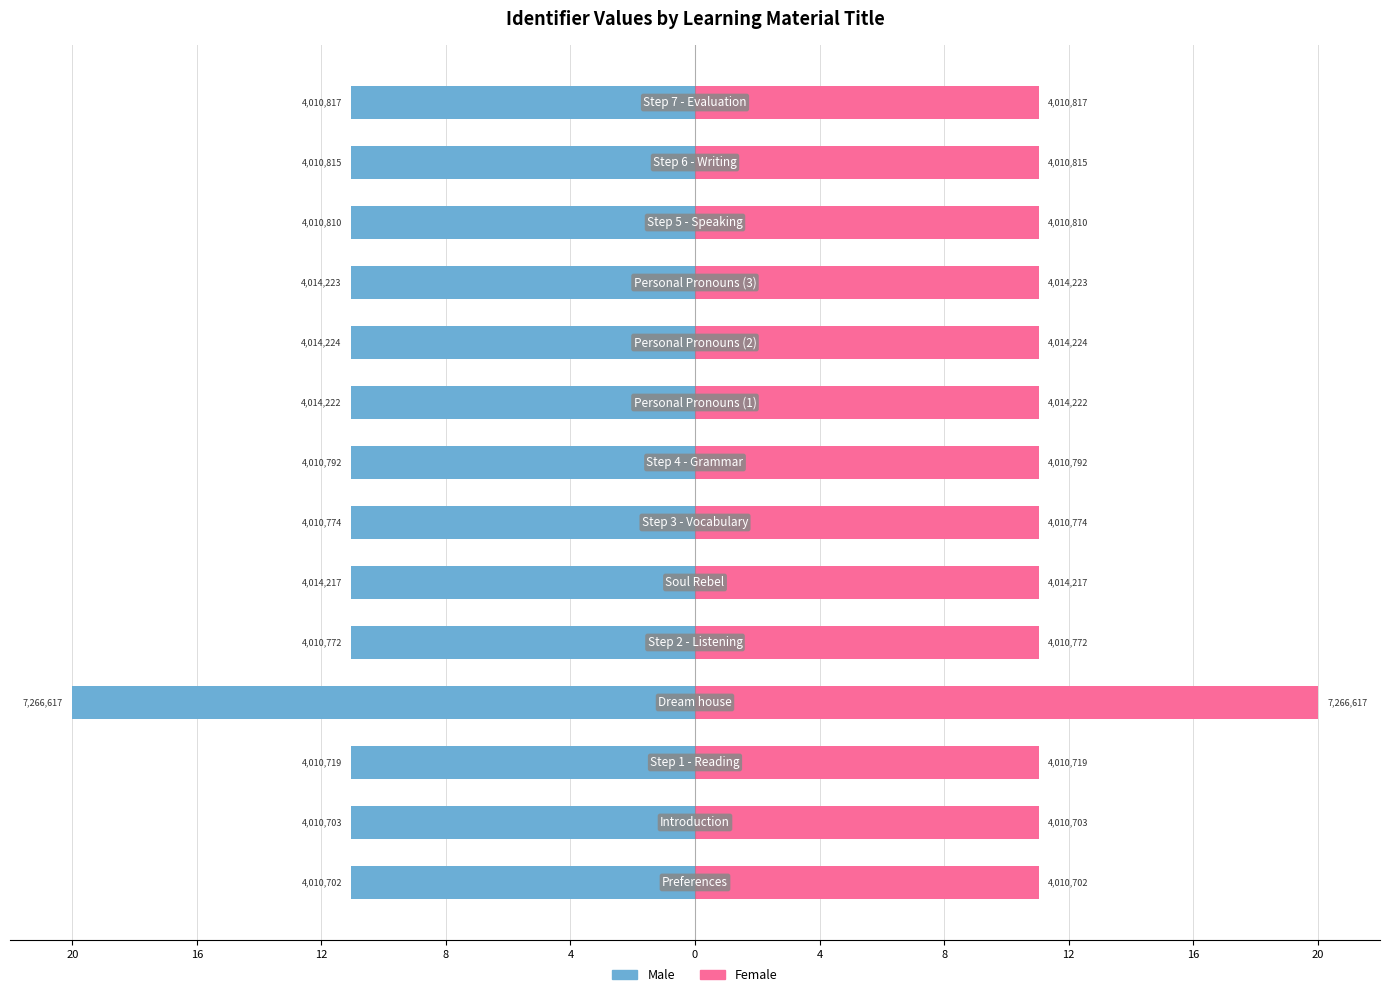

How many data points does each series have?

14